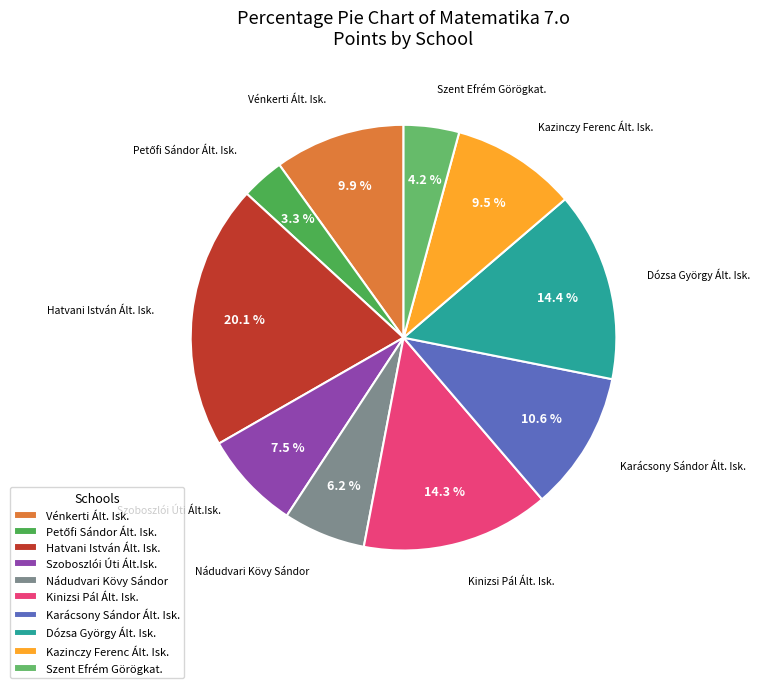

Which category has the biggest portion of the pie?

Hatvani István Ált. Isk.